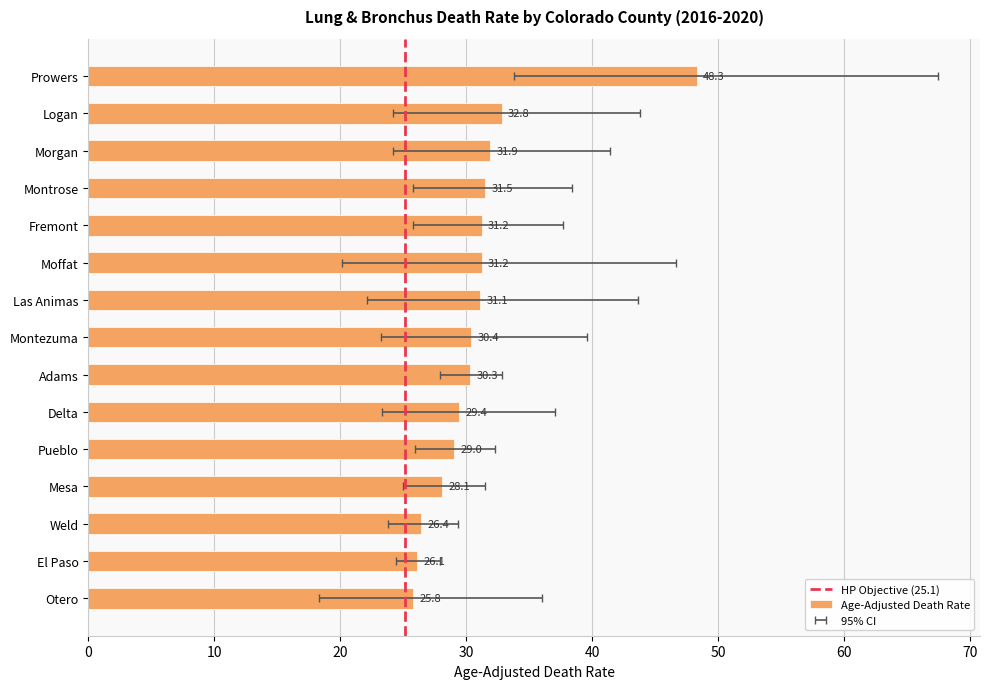

What is the label of the 4th bar from the left?

Montrose